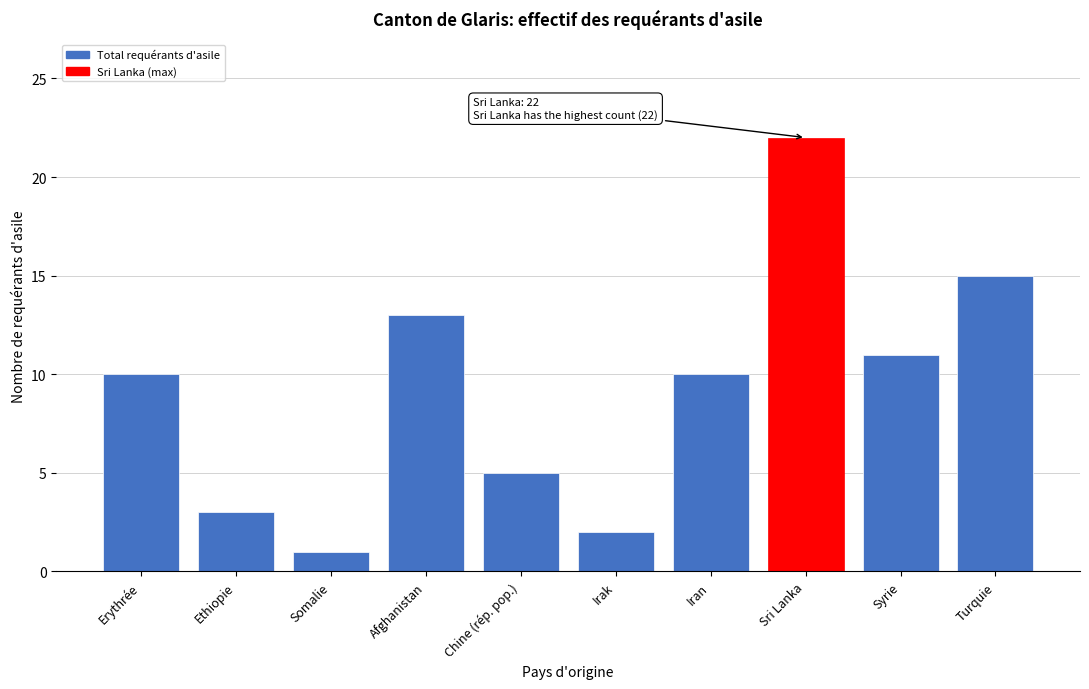

Reading left to right, list all the values displayed in this chart.

Erythrée=10	Ethiopie=3	Somalie=1	Afghanistan=13	Chine (rép. pop.)=5	Irak=2	Iran=10	Sri Lanka=22	Syrie=11	Turquie=15